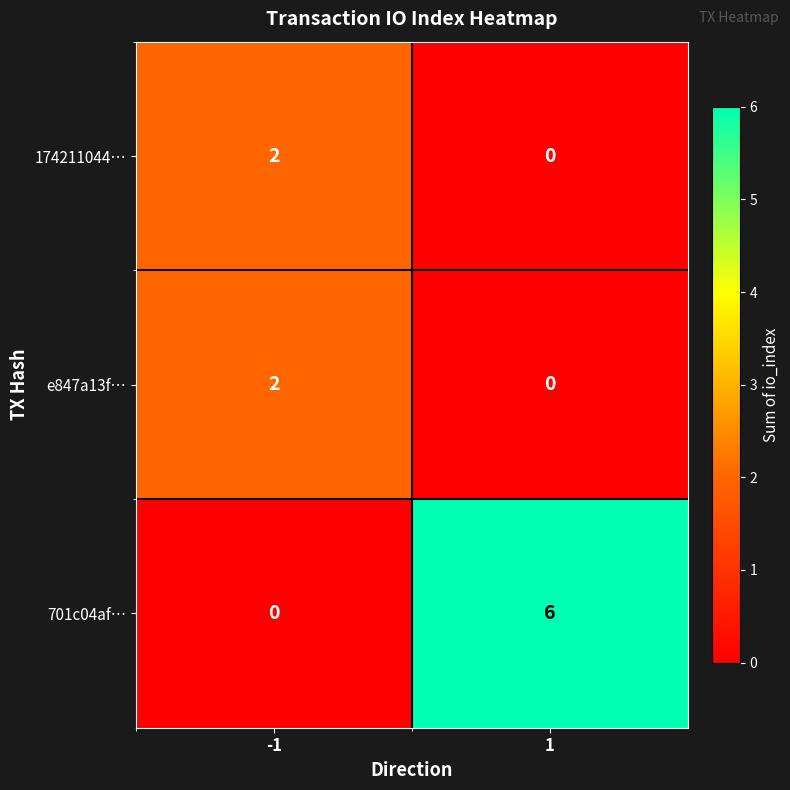

What is the sum of the 701c04af… values at -1 and 1?

6